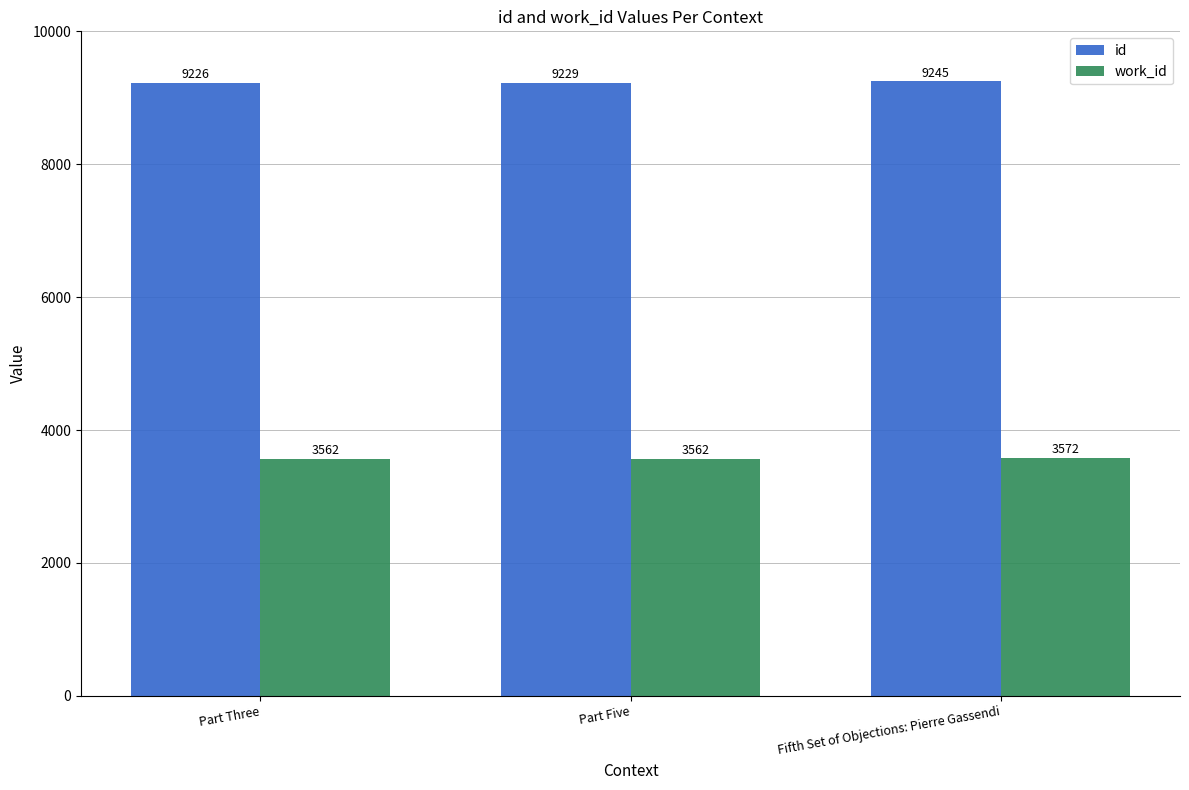

Count the id values in the range 9226 to 9245.

3